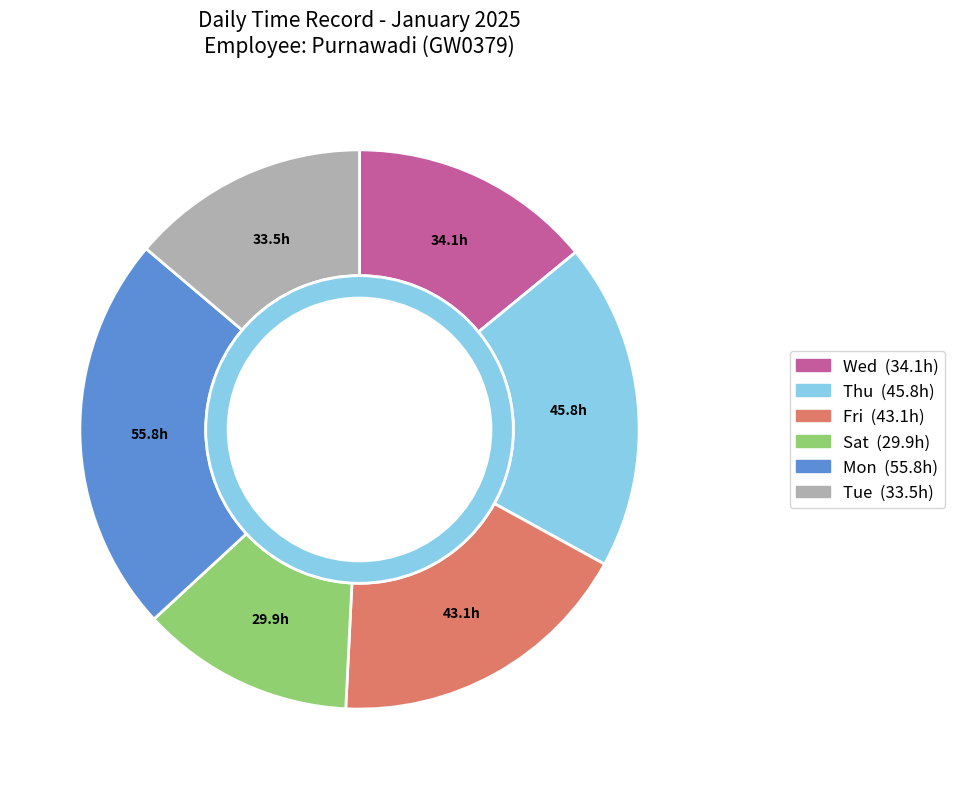

Which has a higher value, Thu or Tue?

Thu